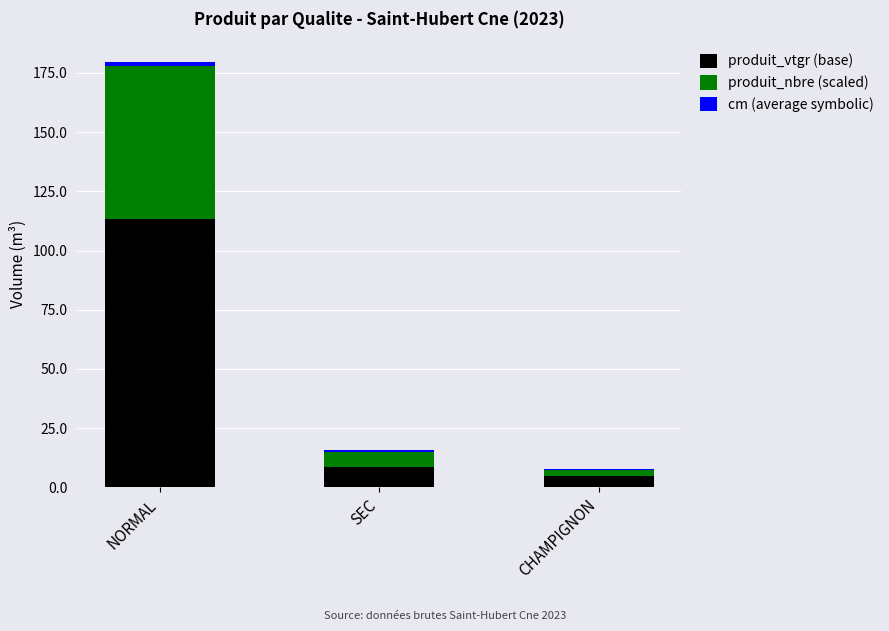

At which category is the sum across all series the highest?

NORMAL